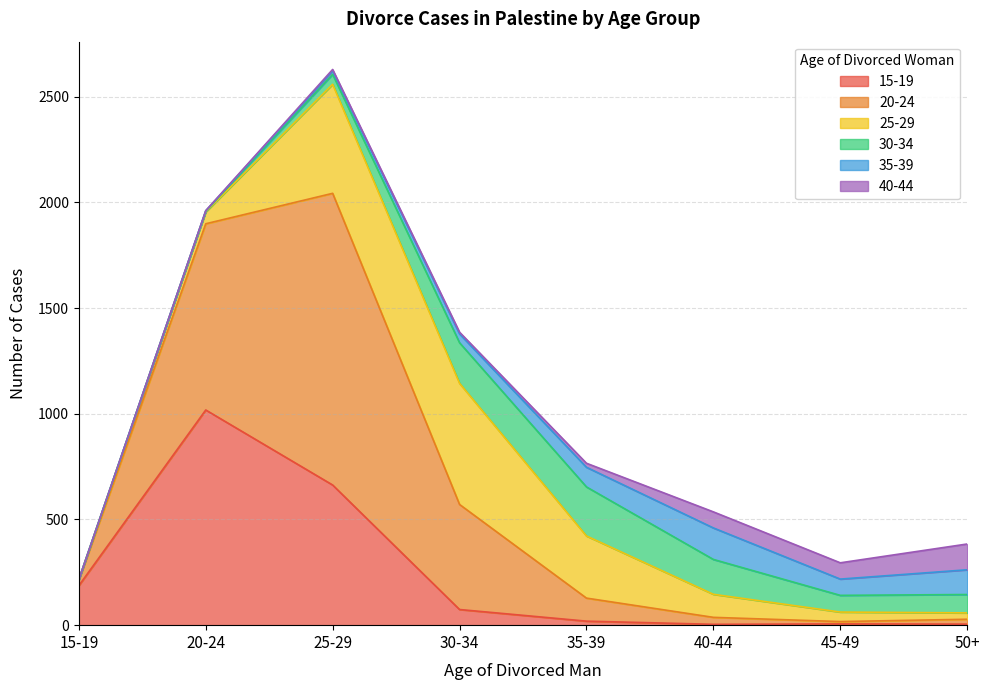

True or false: 25-29 has more than 1 points higher than both neighbors.

False